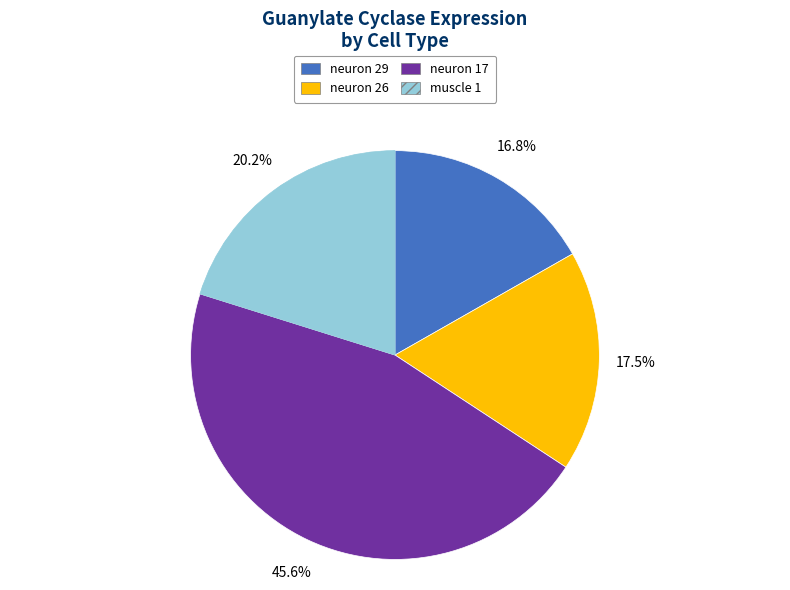

Between neuron 26 and muscle 1, which is larger?

muscle 1